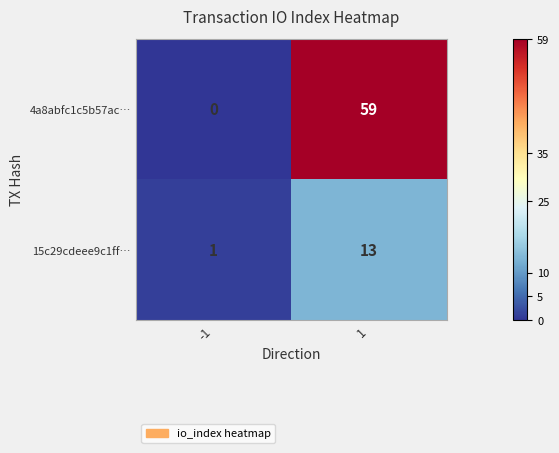

What is the highest value of the 4a8abfc1c5b57ac… series?

59